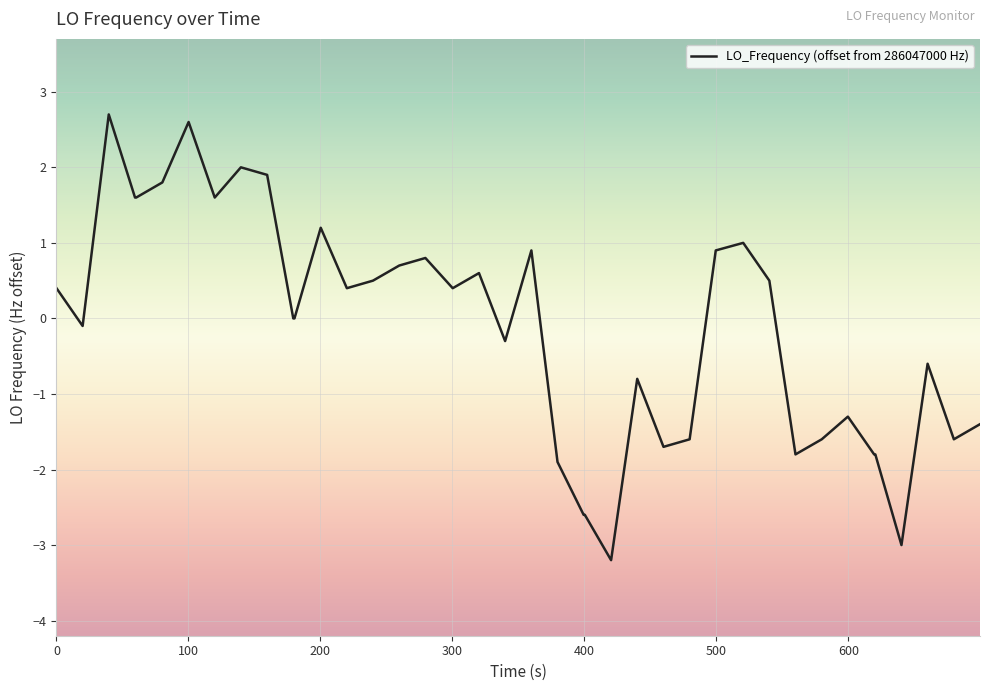

What is the difference between the maximum and minimum values?

5.9